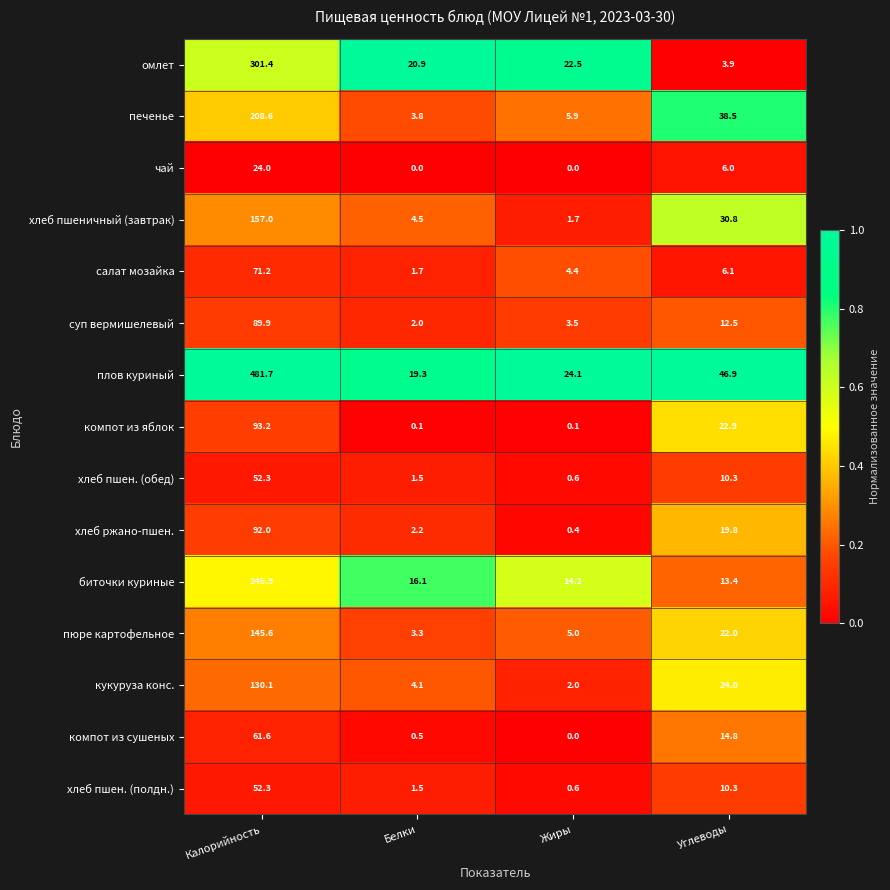

How many data points does each series have?

4